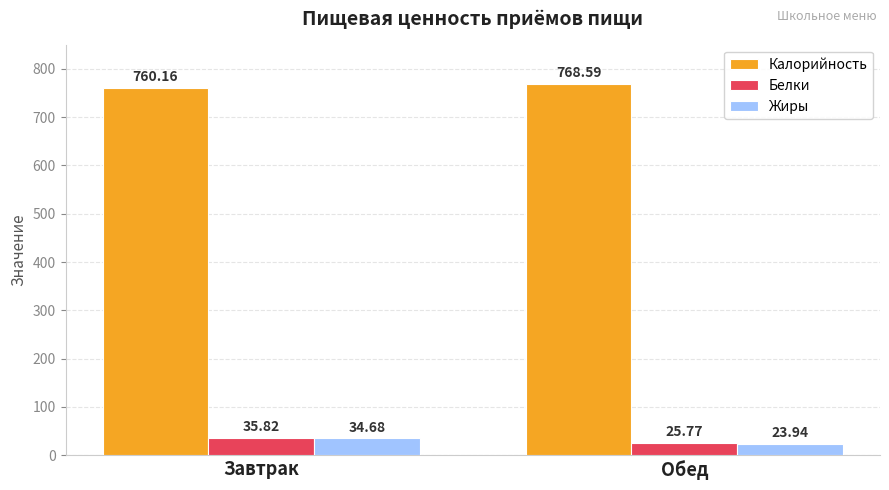

At which label is Белки closest to 30?

Обед